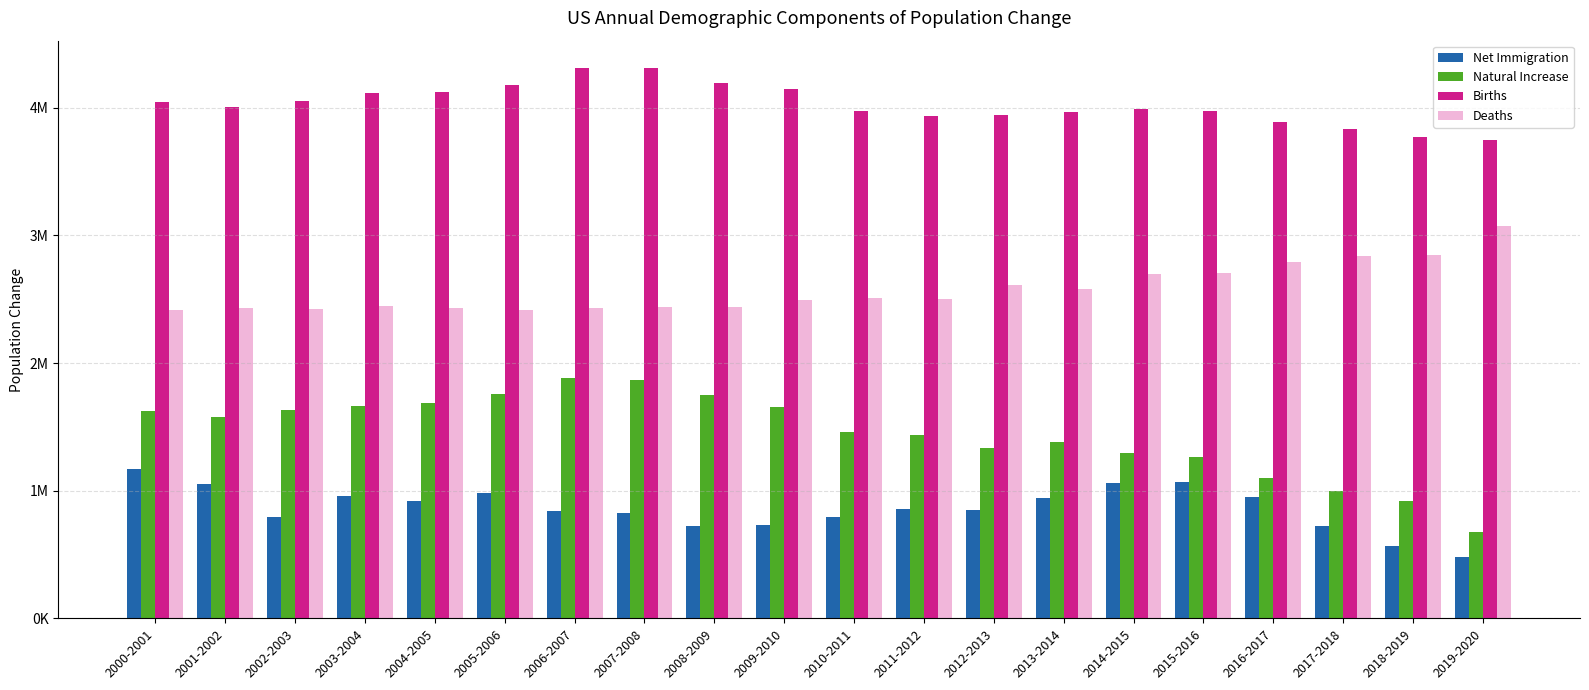

What is the label of the 14th bar from the right?

2006-2007